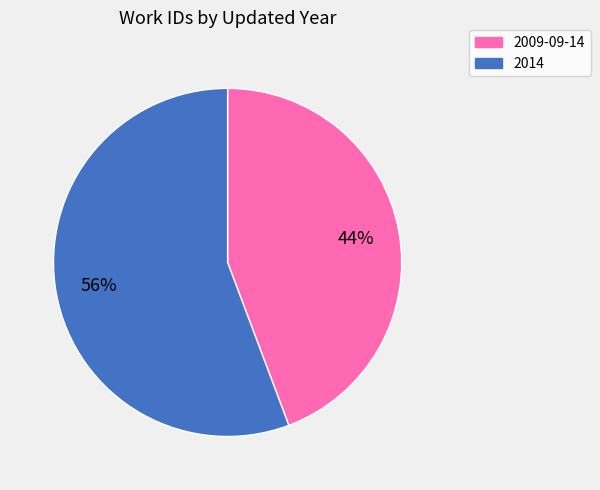

To the nearest percent, what is the average slice percentage?

50%